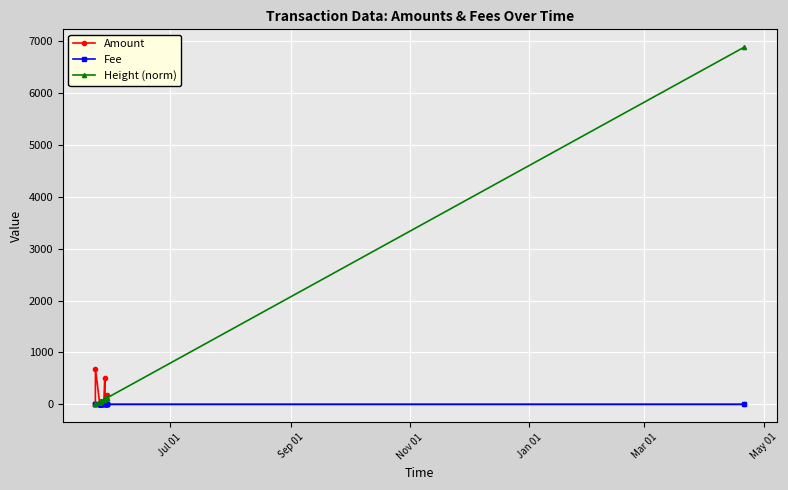

Which series has the largest range (max minus min)?

Height (norm)